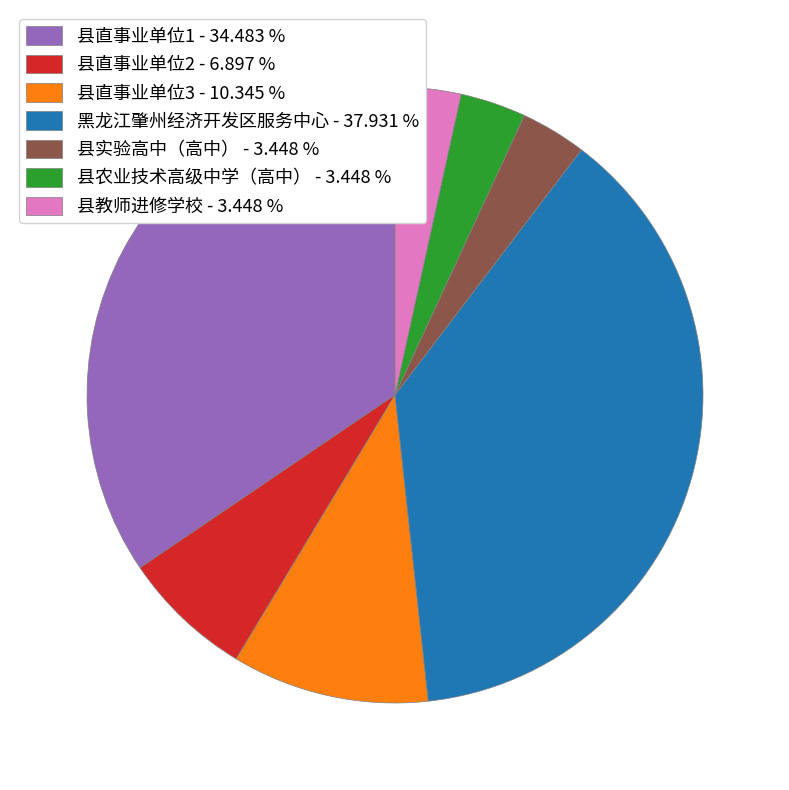

Is it true that 县直事业单位2 is 14% of the pie?

False